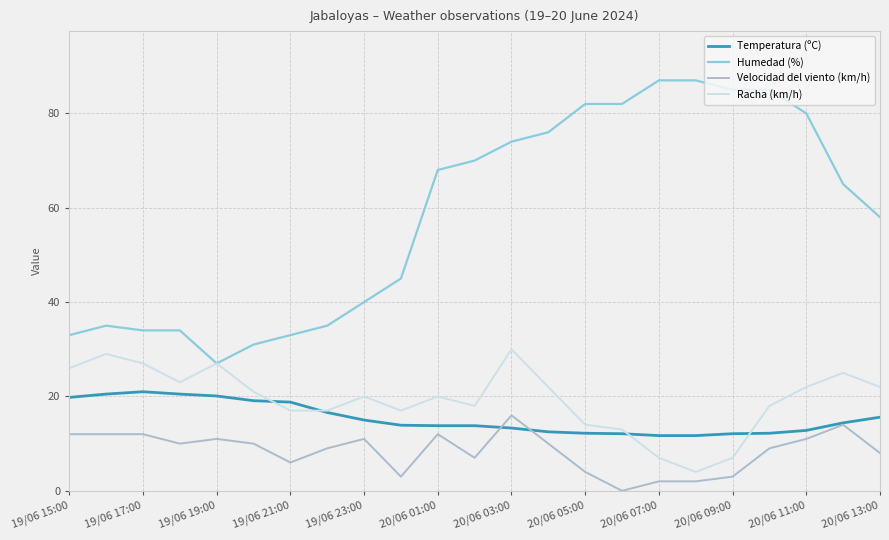

Which series has the largest range (max minus min)?

Humedad (%)